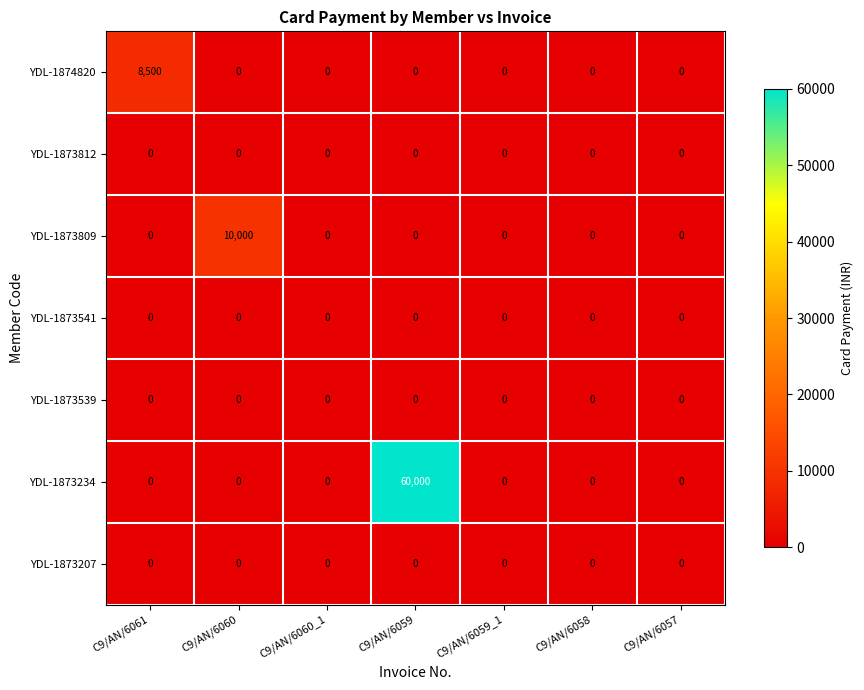

The YDL-1873234 series shows -20011 at C9/AN/6061. True or false?

False